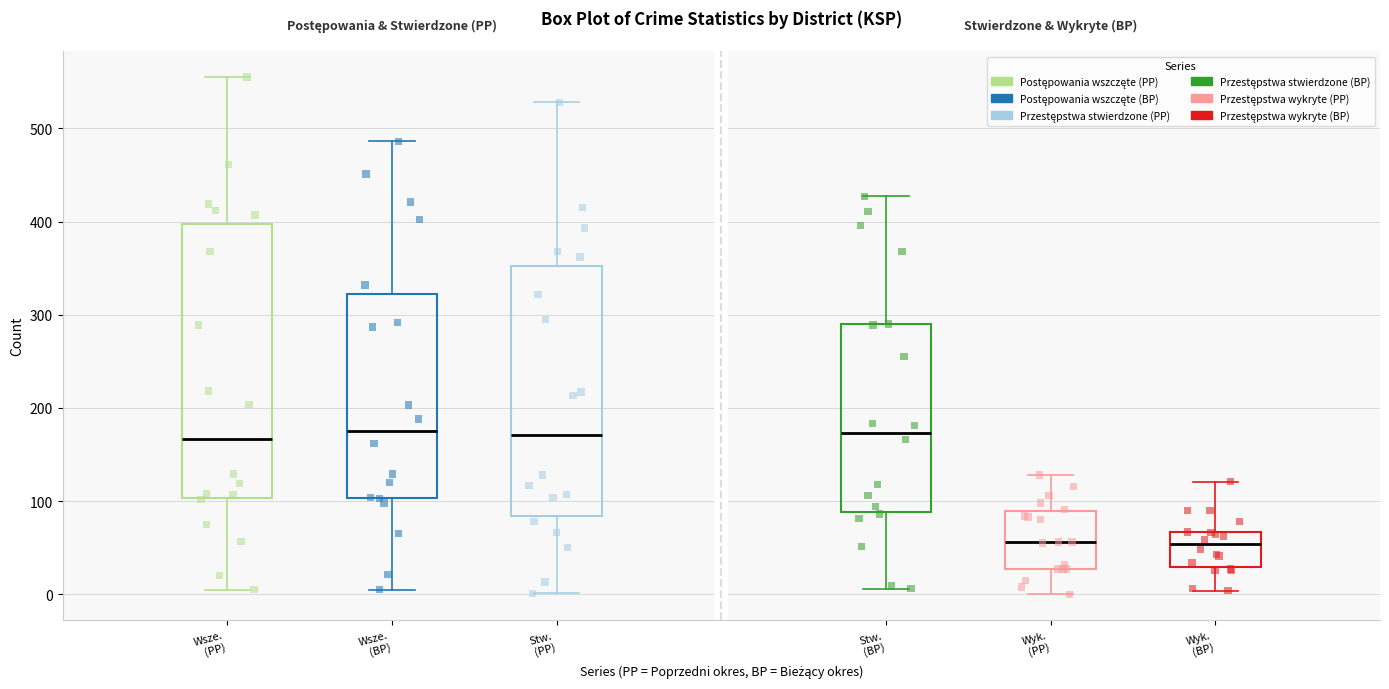

Reading left to right, transcribe this box plot: for each box, give where its median line is, the range the box spans, and where its two whiskers end, as read against the y-axis. The values are not printed on the chart, so give them approximately, as read against the axis.

Wsze. (PP): median 170, box 100 to 400, whiskers 10 to 560
Wsze. (BP): median 180, box 100 to 320, whiskers 10 to 490
Stw. (PP): median 170, box 80 to 350, whiskers 0 to 530
Stw. (BP): median 170, box 90 to 290, whiskers 10 to 430
Wyk. (PP): median 60, box 30 to 90, whiskers 0 to 130
Wyk. (BP): median 50, box 30 to 70, whiskers 0 to 120